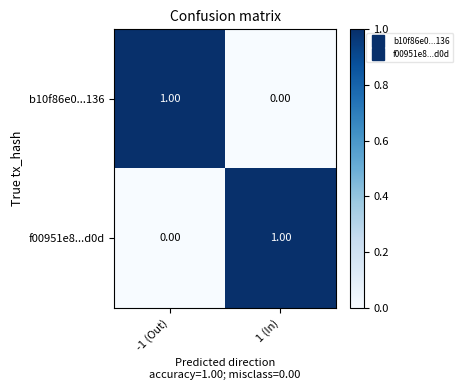

Rank the series at -1 (Out) from lowest to highest value.

f00951e8...d0d, b10f86e0...136